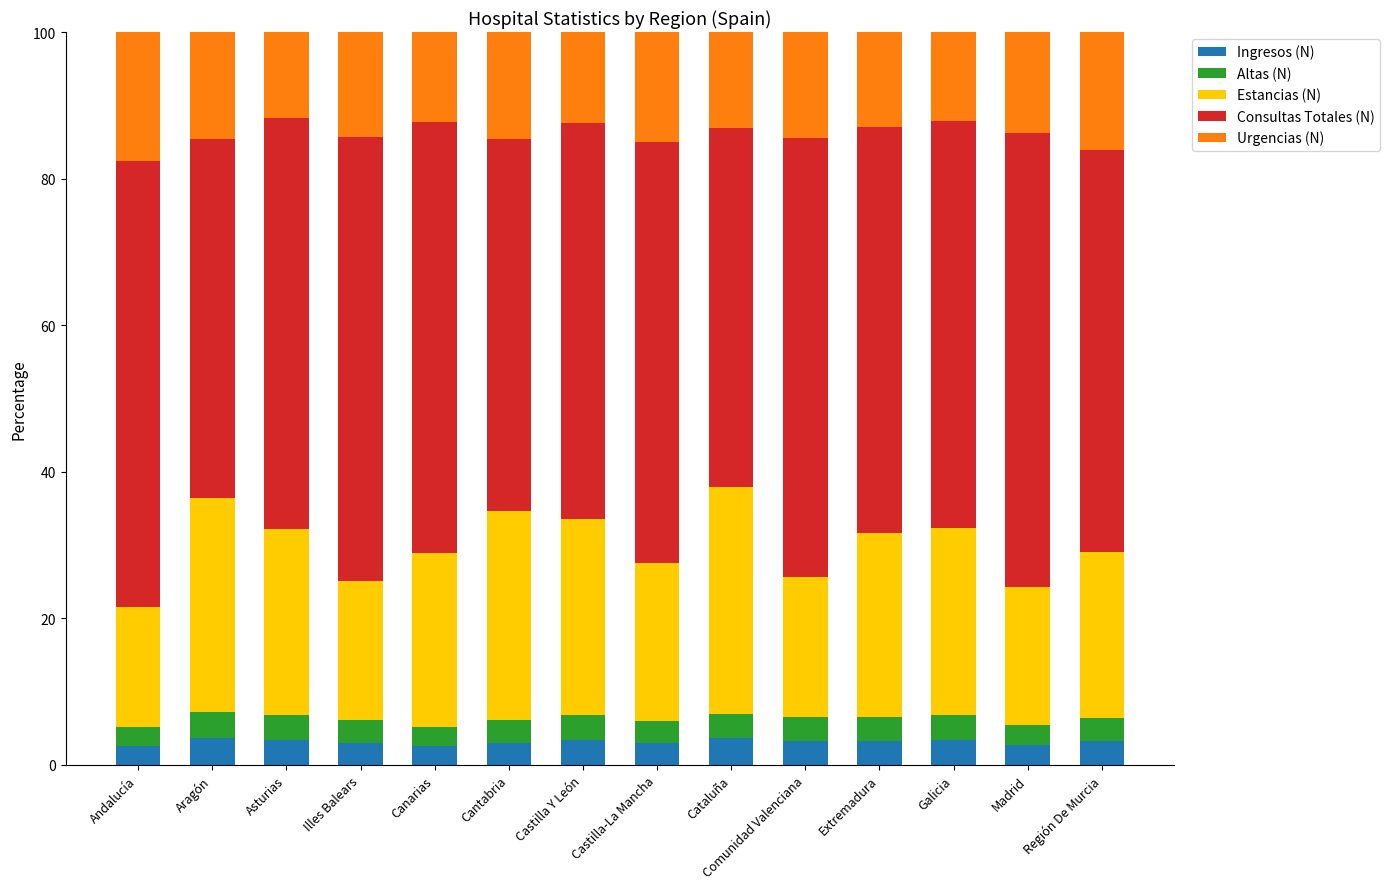

What is the total value across all series at Canarias?

100.0